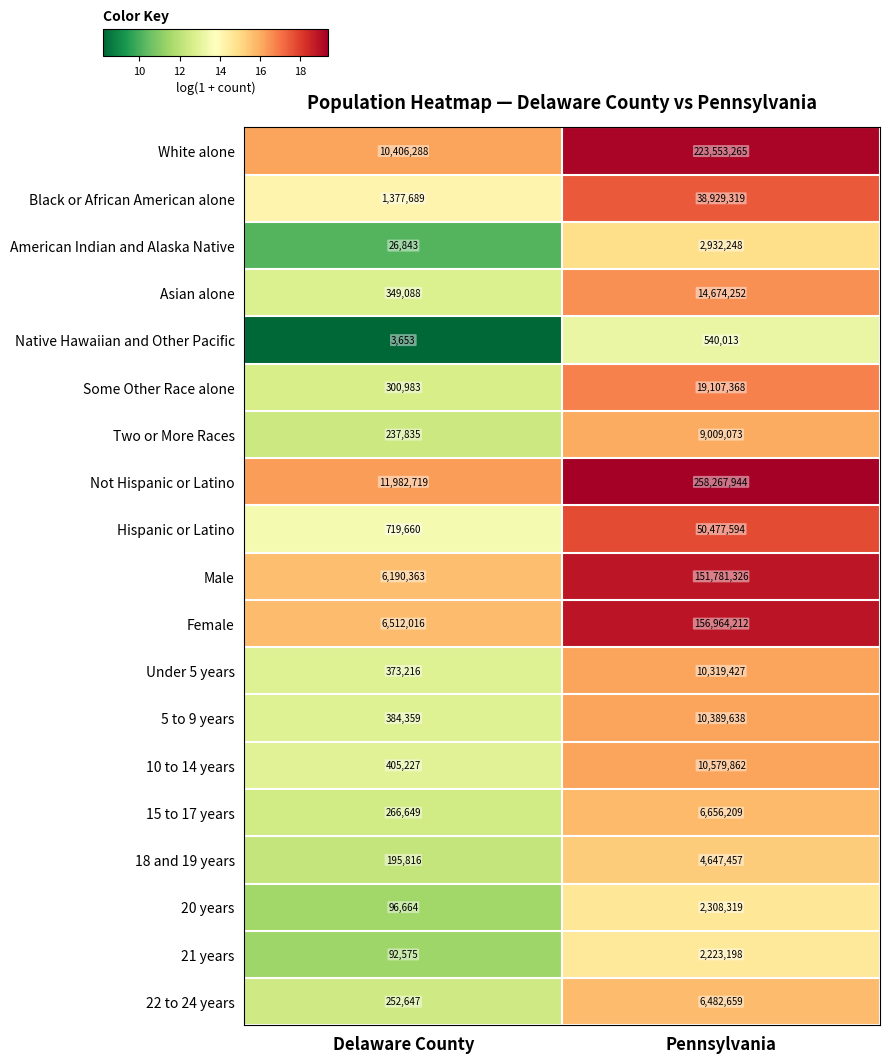

Rank the series at Delaware County from highest to lowest value.

Not Hispanic or Latino, White alone, Female, Male, Black or African American alone, Hispanic or Latino, 10 to 14 years, 5 to 9 years, Under 5 years, Asian alone, Some Other Race alone, 15 to 17 years, 22 to 24 years, Two or More Races, 18 and 19 years, 20 years, 21 years, American Indian and Alaska Native, Native Hawaiian and Other Pacific